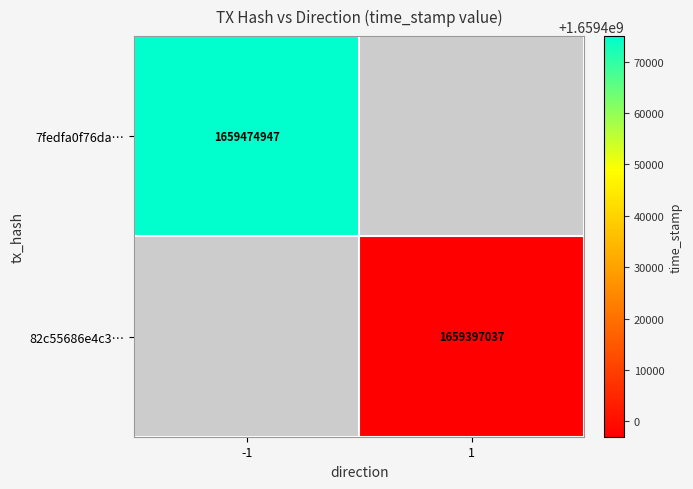

How many categories are shown in the chart?

2